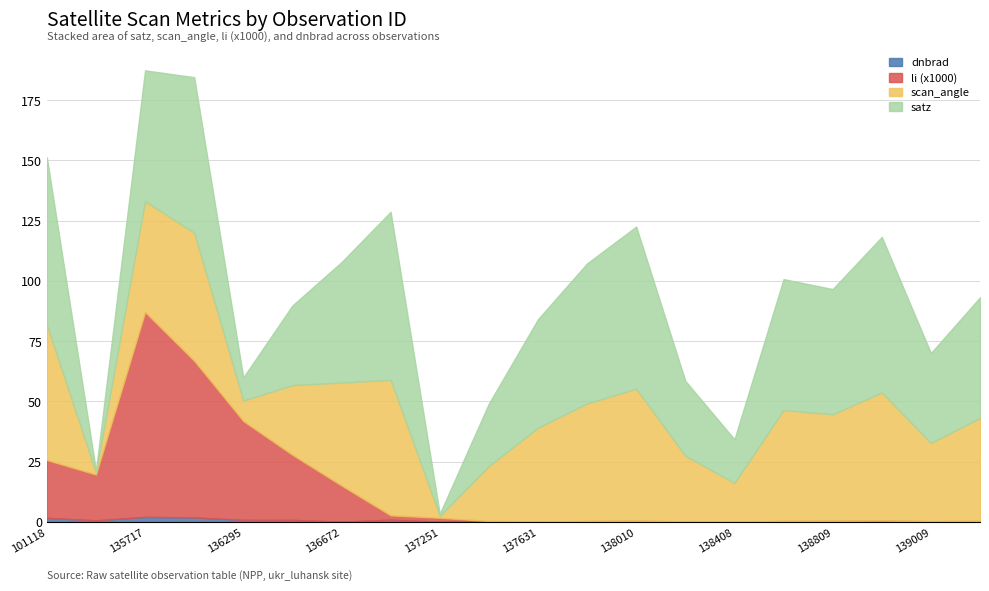

Which series changed the most between 137631 and 138796?

satz